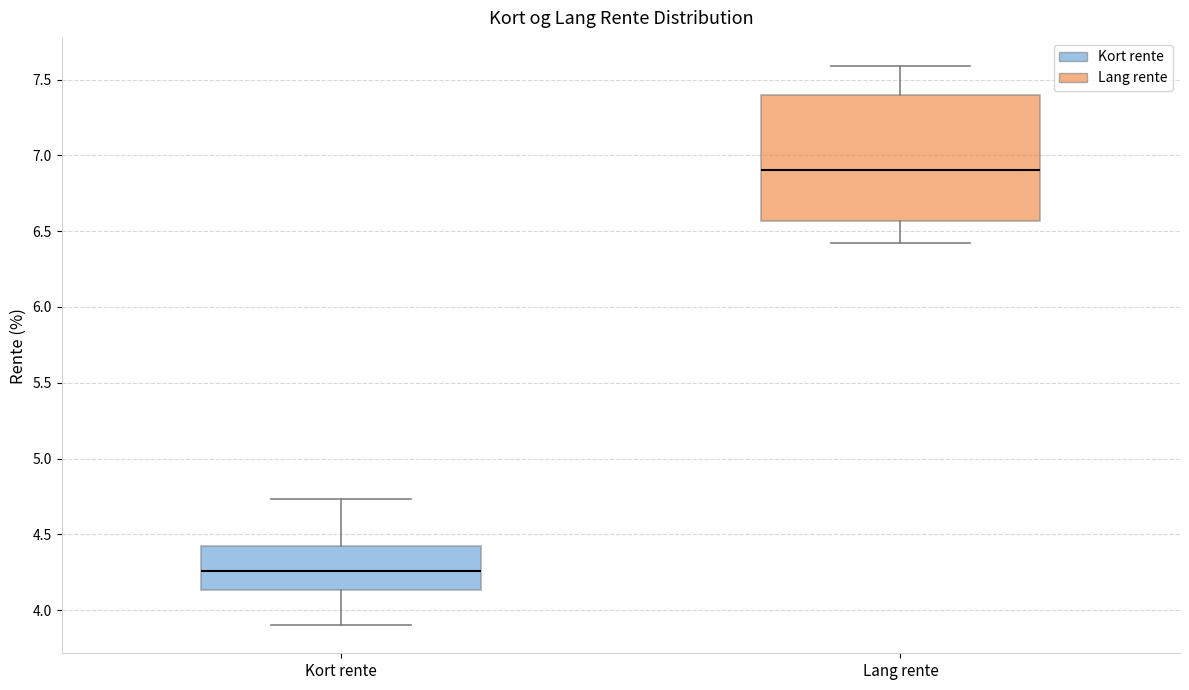

Where is the lower edge of the box for Kort rente on the y-axis? The values are not printed on the chart, so give them approximately, as read against the axis.

4.15